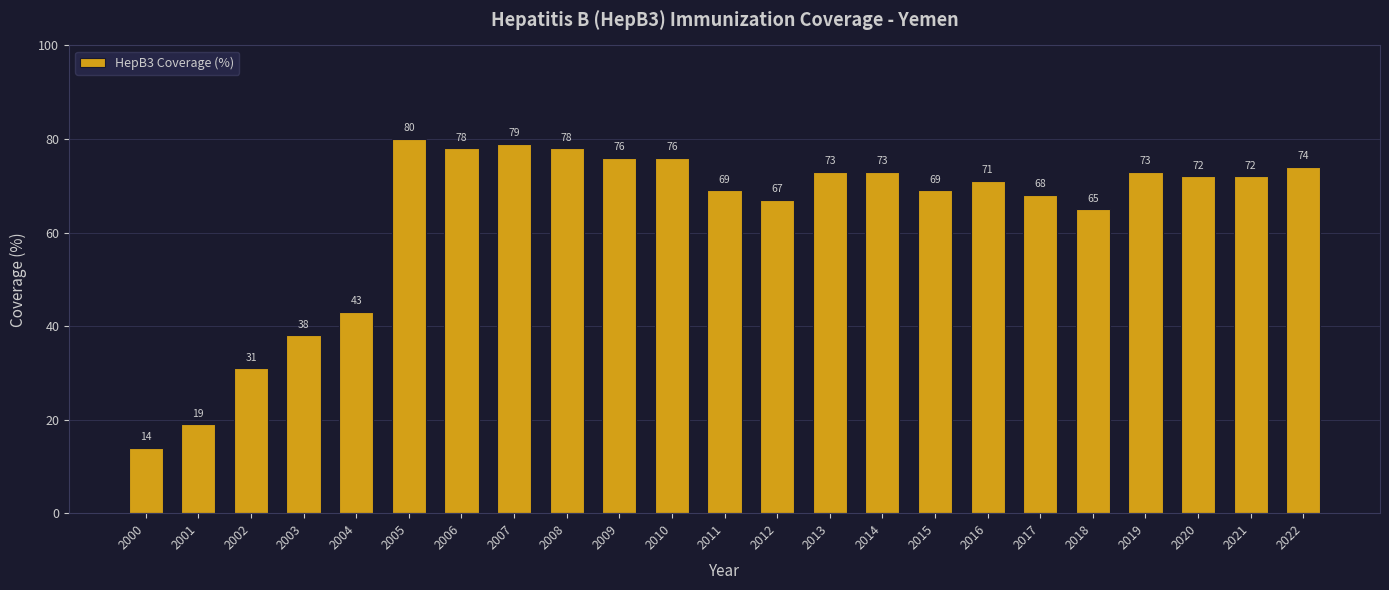

What is the greatest value displayed?

80